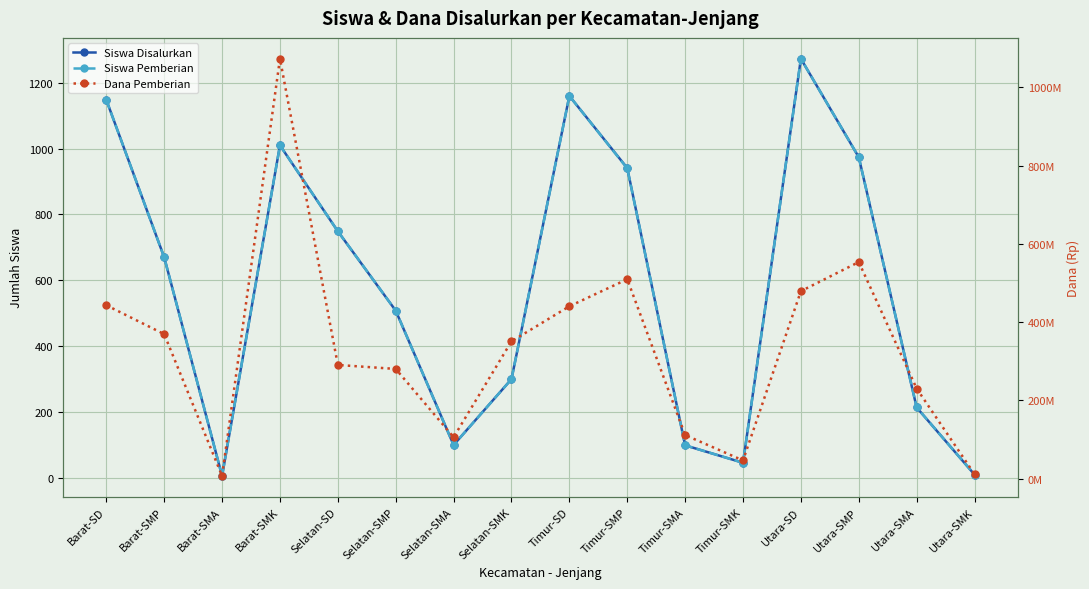

What is the average value of the Siswa Disalurkan series?

576